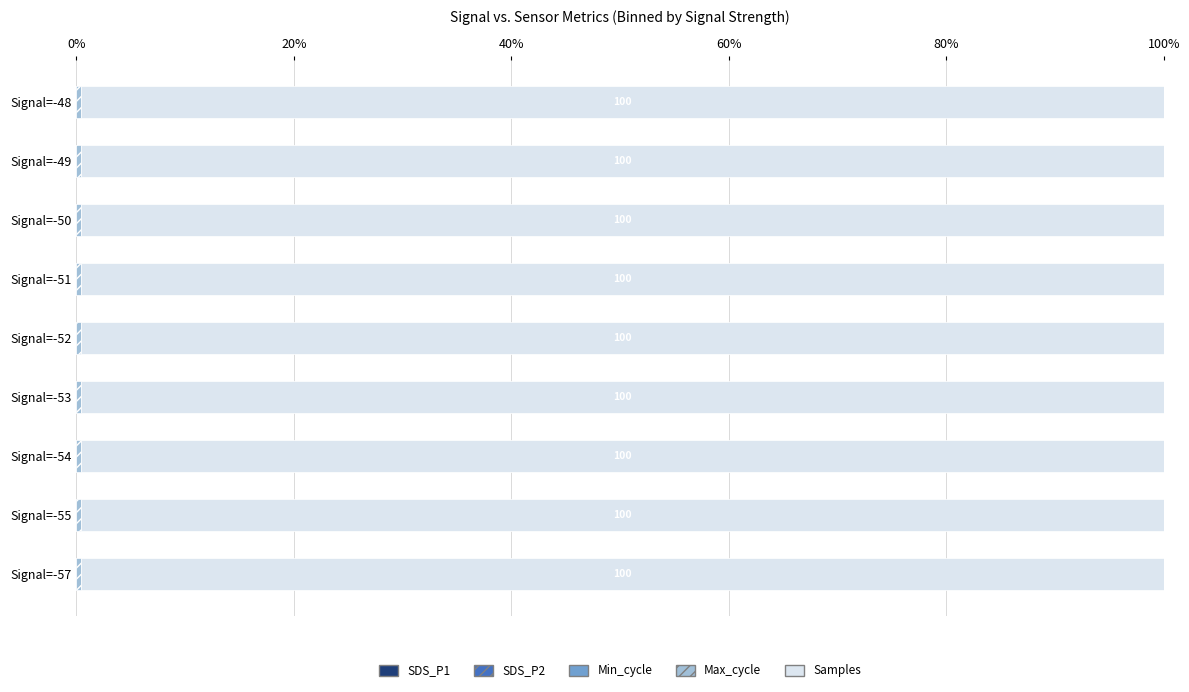

At how many categories does at least one series exceed 47?

9